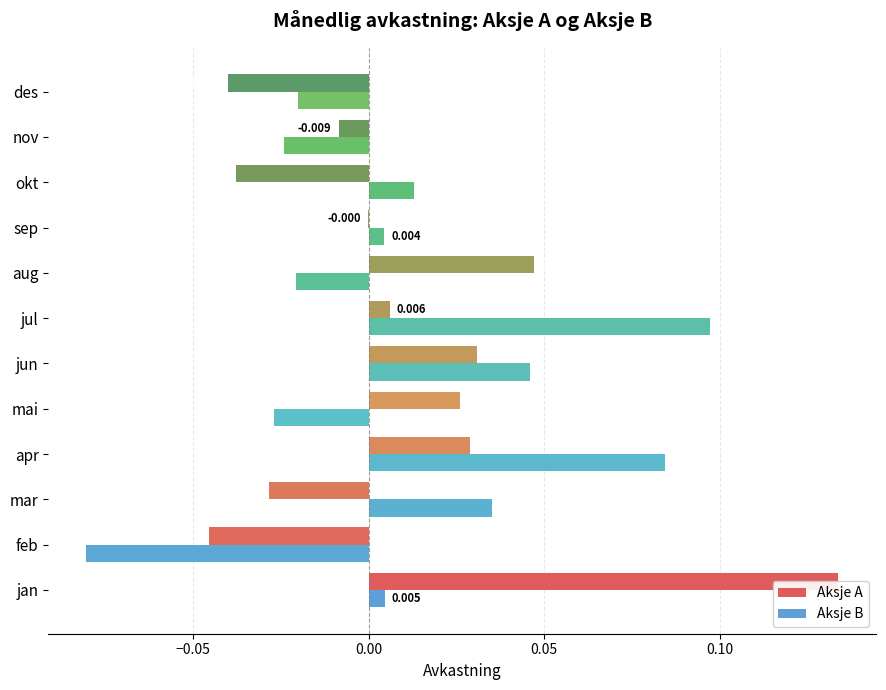

What is the lowest value of the Aksje B series?

-0.1